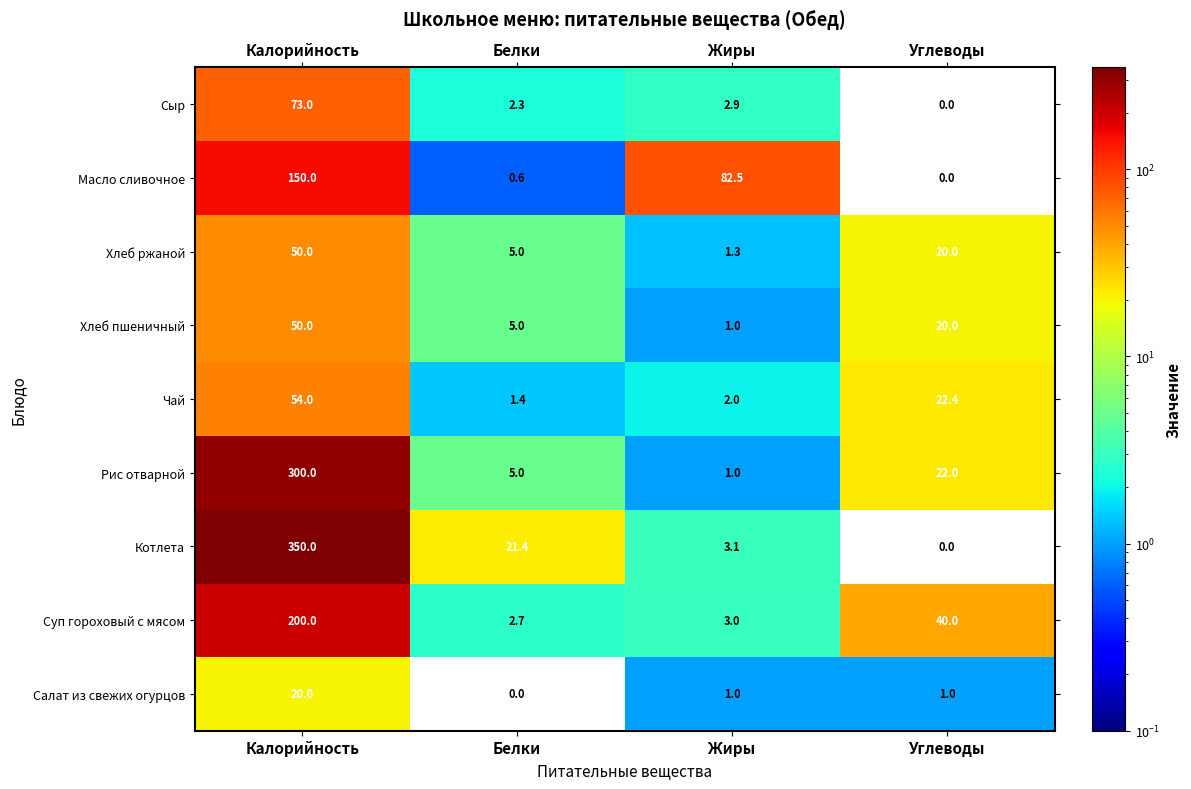

How many series are shown in this chart?

9